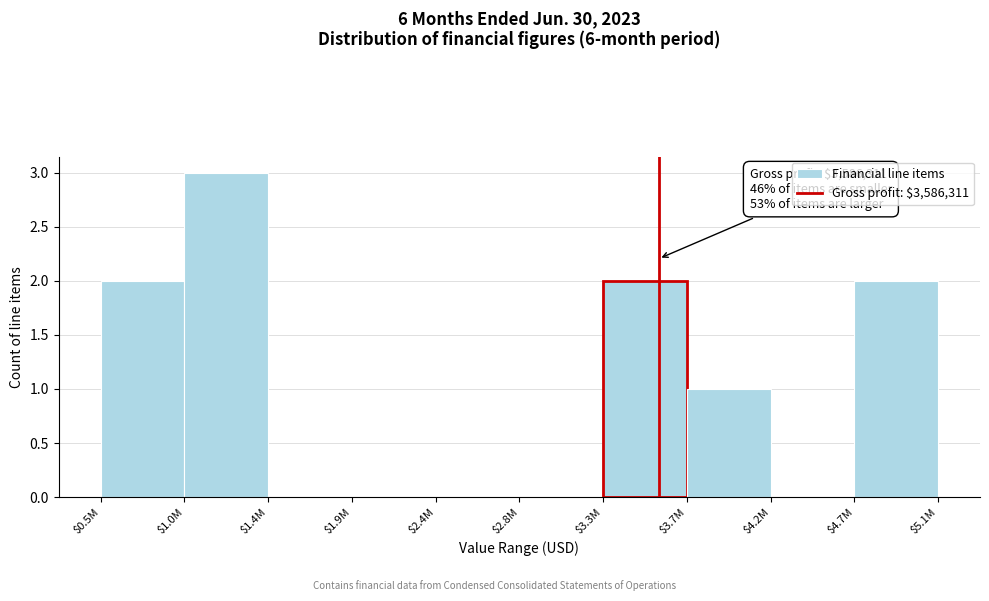

What is the sum of all values?

10